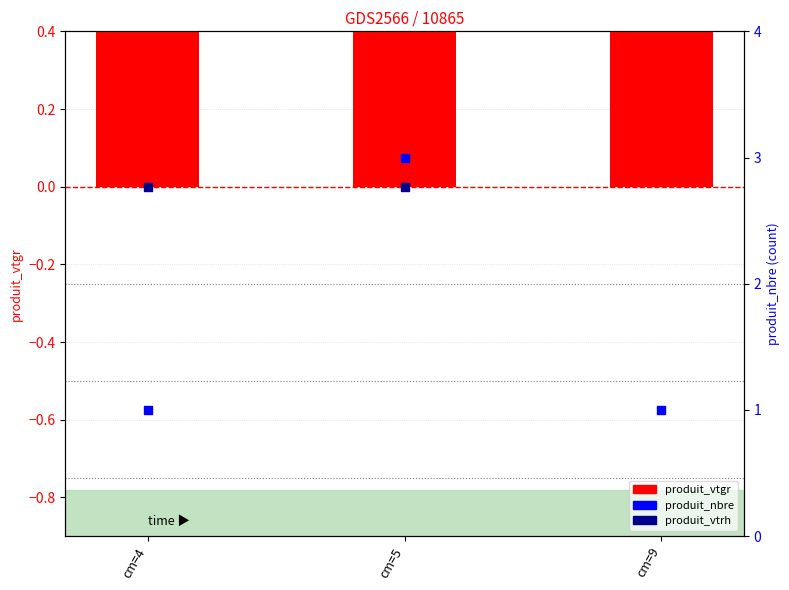

What are all the series names shown in the legend?

produit_vtgr, produit_vtrh, produit_nbre